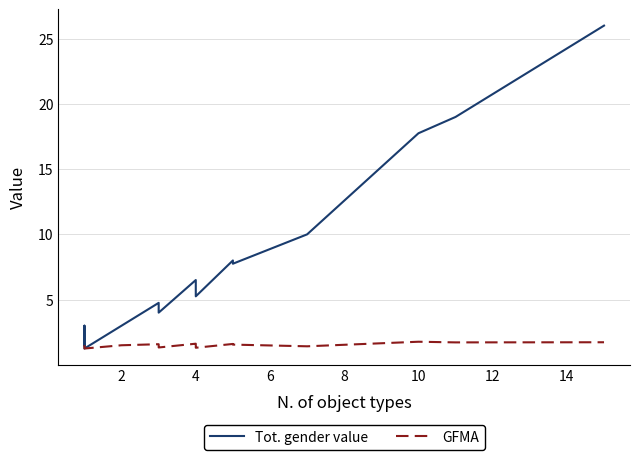

True or false: Tot. gender value has more than 0 points higher than both neighbors.

True